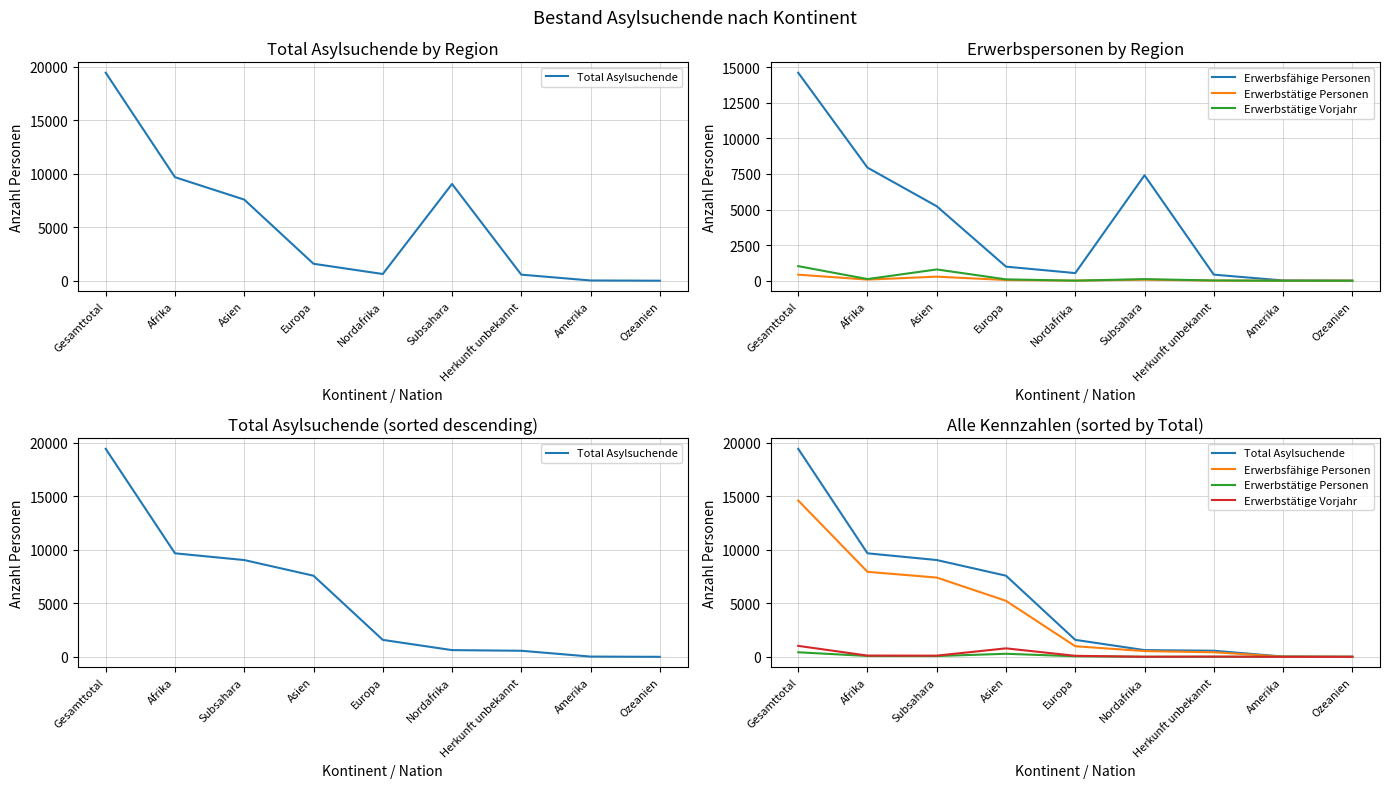

How many data points in Erwerbsfähige Personen are less than 989?

4